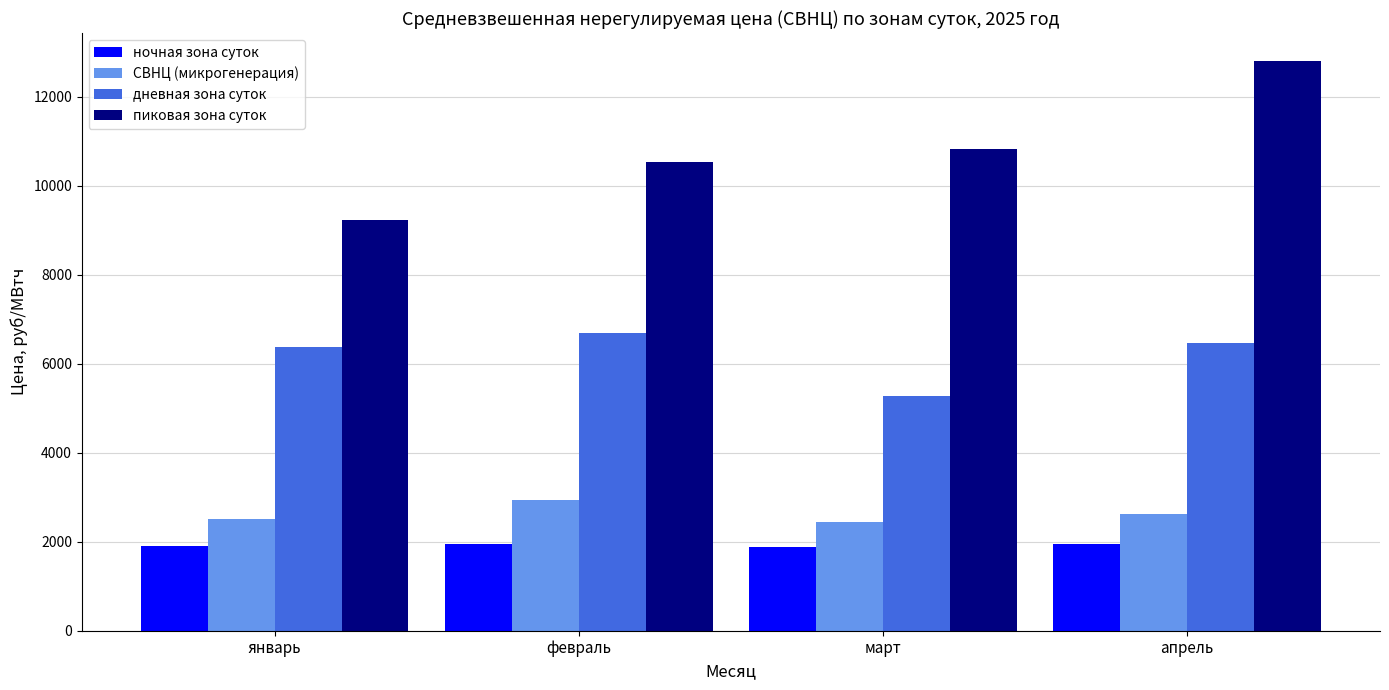

The value of пиковая зона суток at январь is 12348.0. True or false?

False